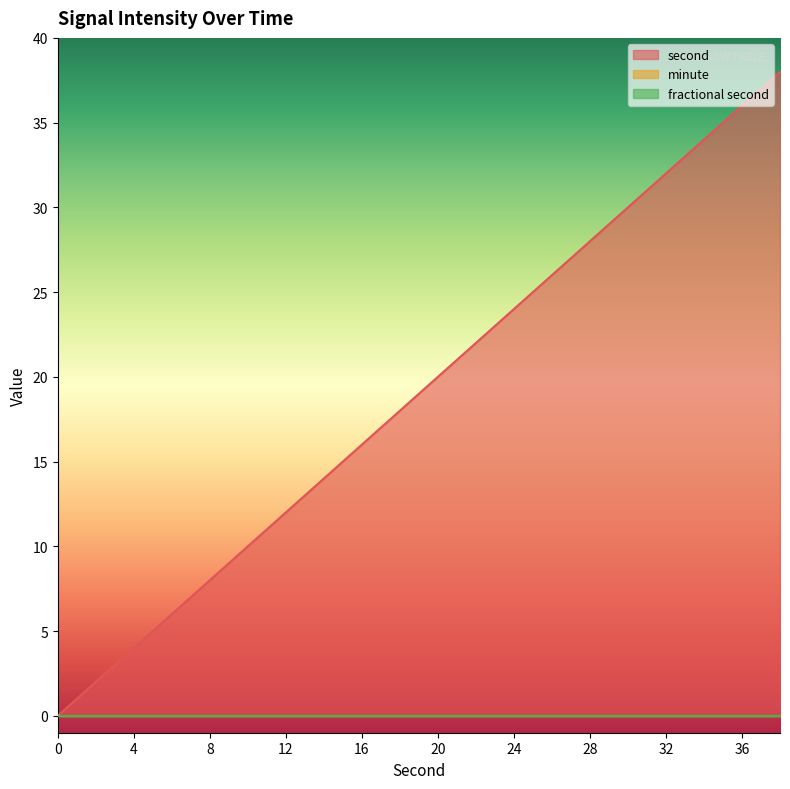

What is the maximum value shown in the chart?

38